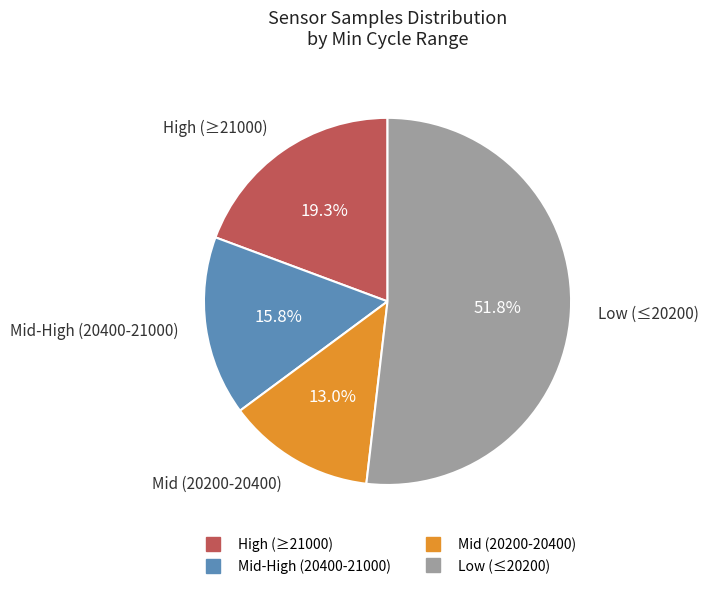

Is there any slice that represents more than half of the pie?

Yes